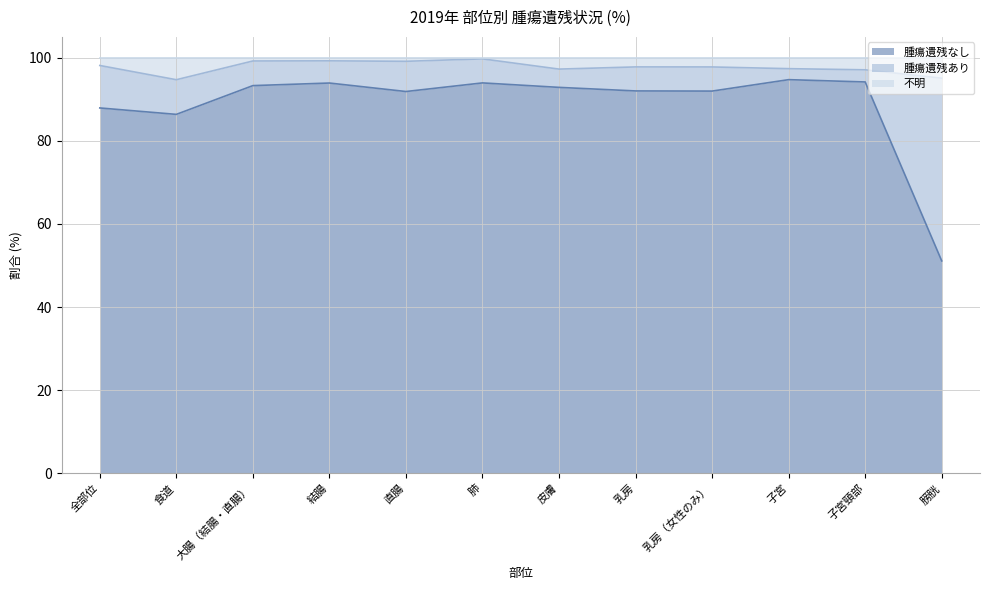

Is it true that 腫瘍遺残なし equals 17.7 at 食道?

False